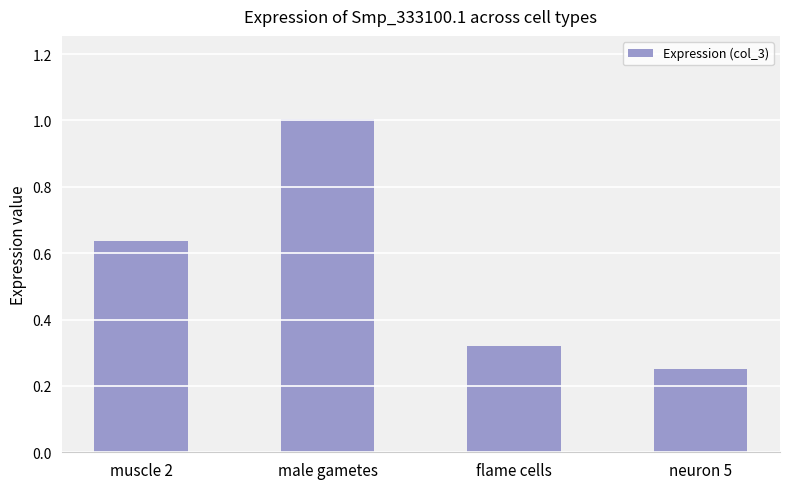

What is the difference between the maximum and minimum values?

0.8